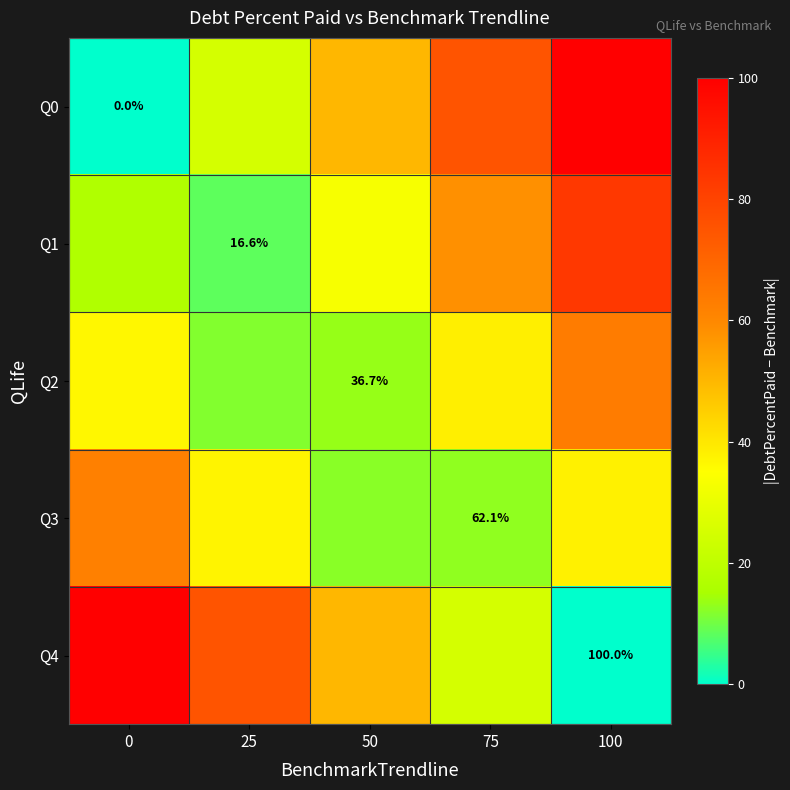

Which series has the largest range (max minus min)?

Q0